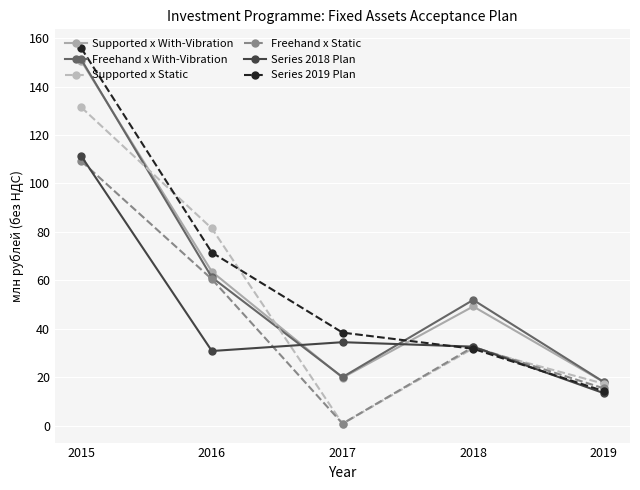

What is the difference between the second highest and second lowest values in the Series 2018 Plan series?

3.6